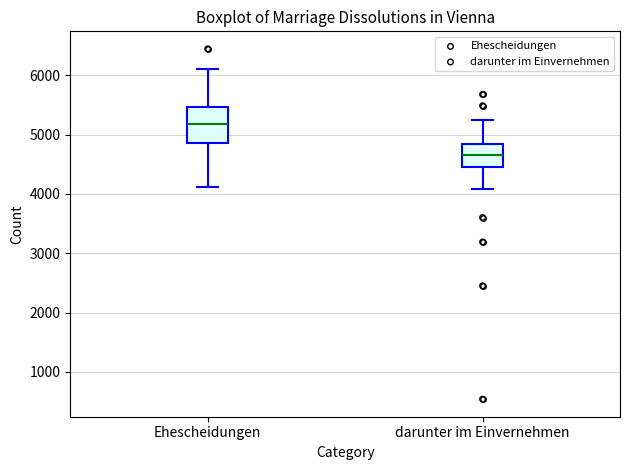

Which box's median line is the lowest?

darunter im Einvernehmen